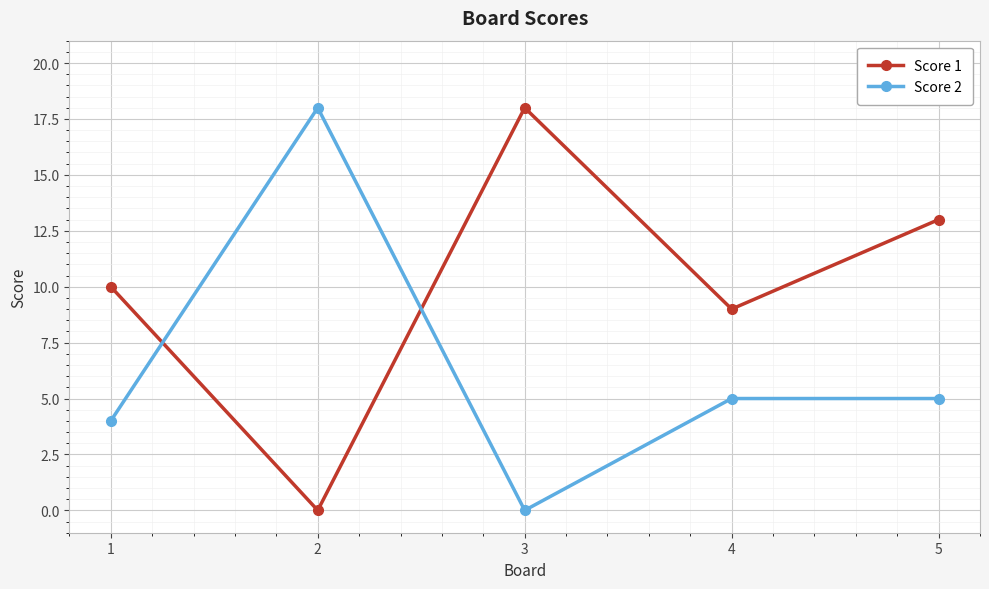

Reading left to right, list all the values displayed in this chart.

Score 1: 10	0	18	9	13
Score 2: 4	18	0	5	5